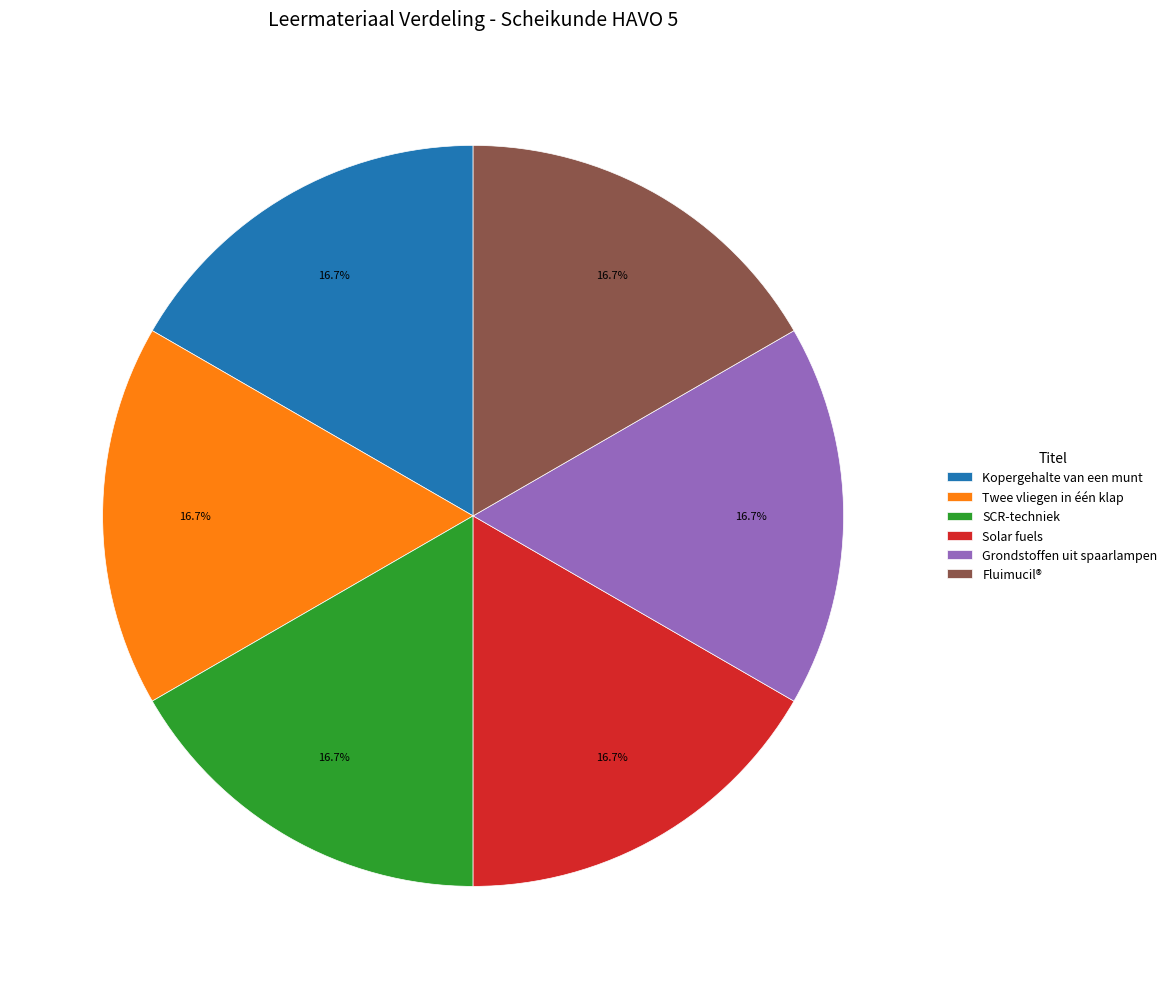

The Twee vliegen in één klap slice represents 17% of the pie. True or false?

True